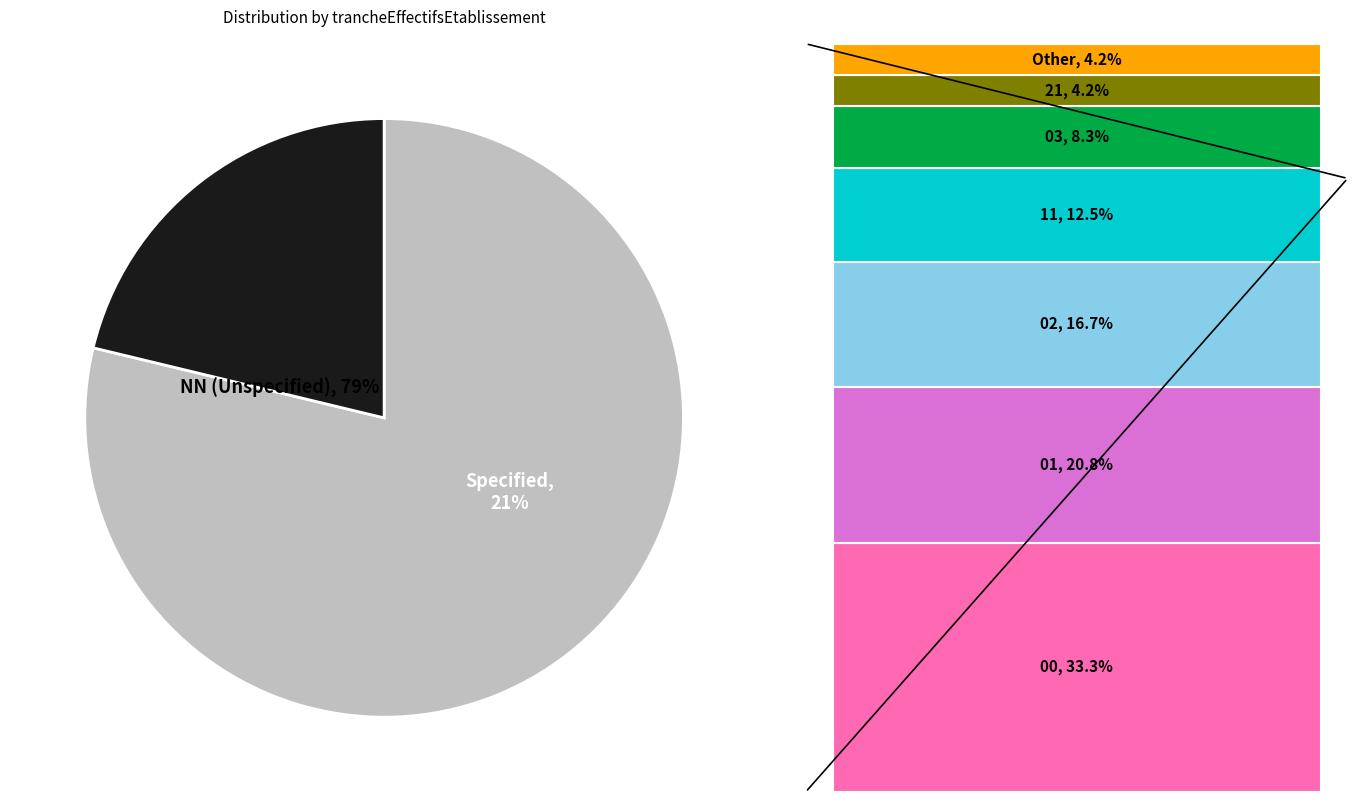

To the nearest percent, what is the average slice percentage?

14%